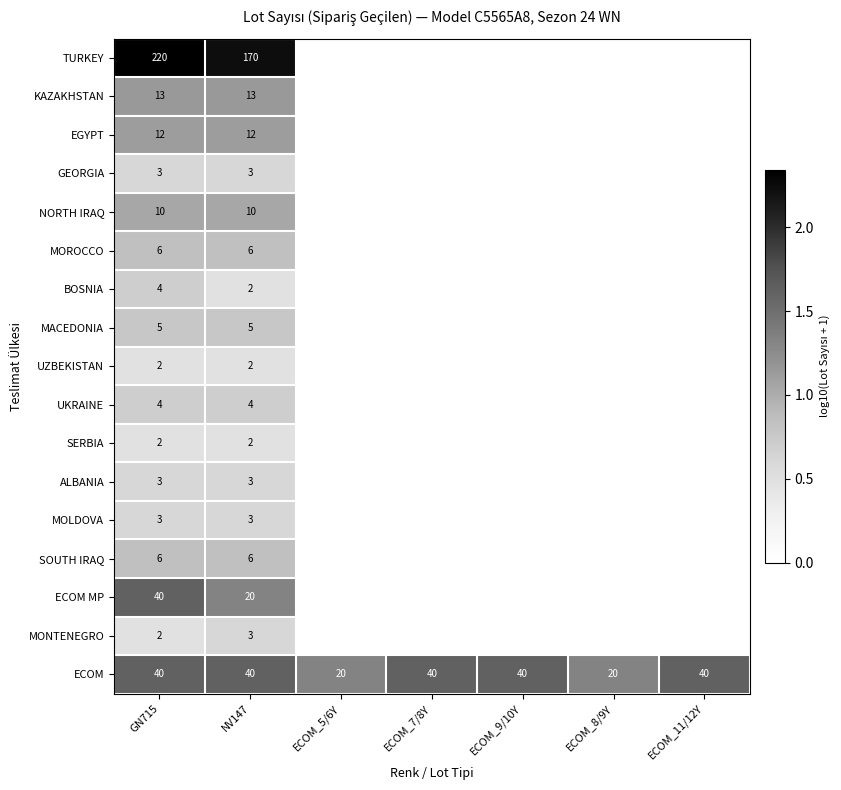

How many categories are shown in the chart?

7